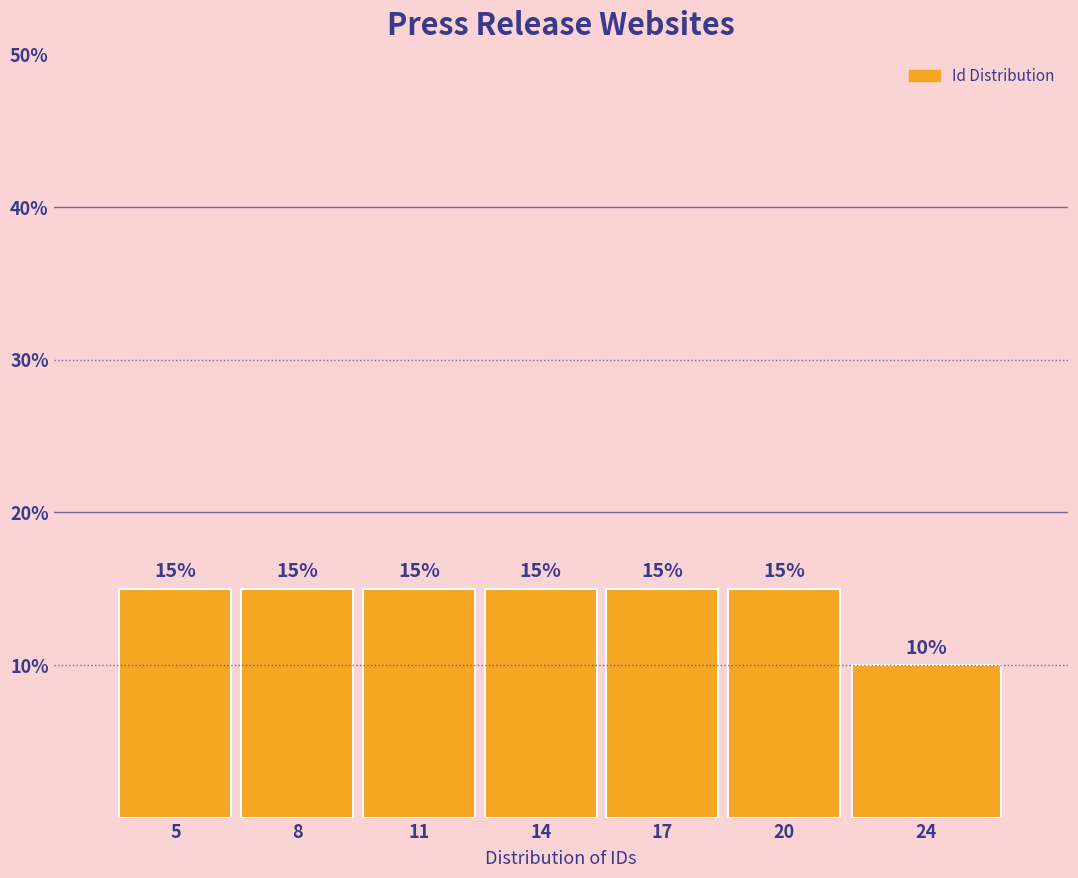

Reading left to right, list all the values displayed in this chart.

5=15	8=15	11=15	14=15	17=15	20=15	24=10